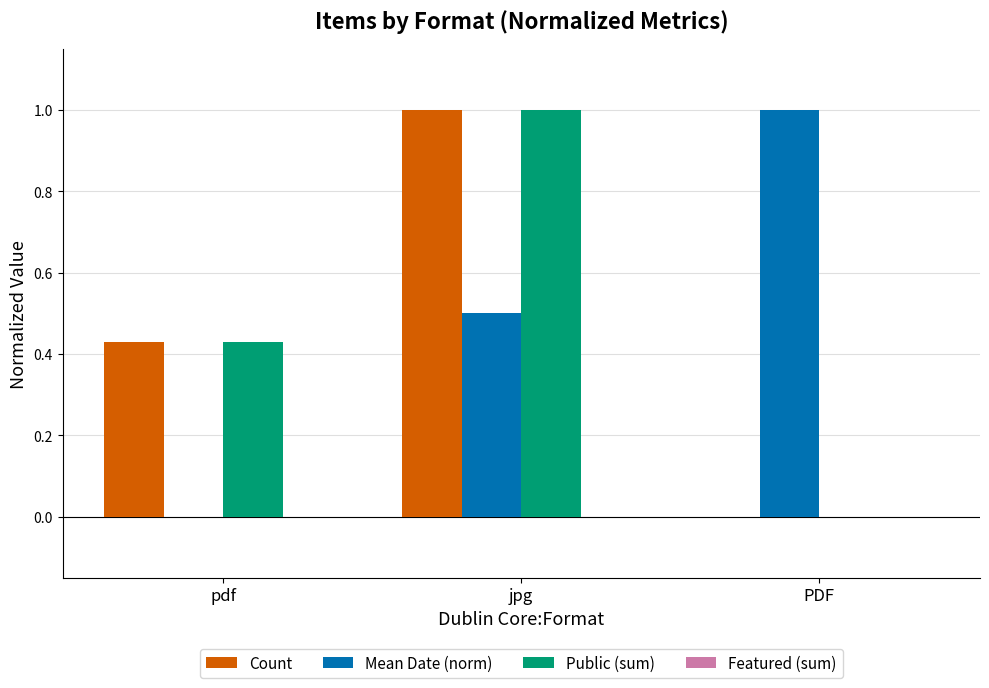

The value of Count at jpg is 1.0. True or false?

True